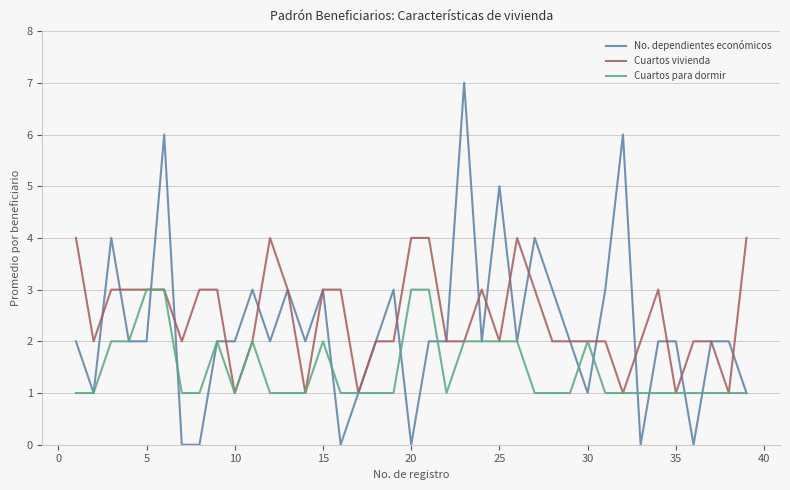

What is the greatest value displayed?

7